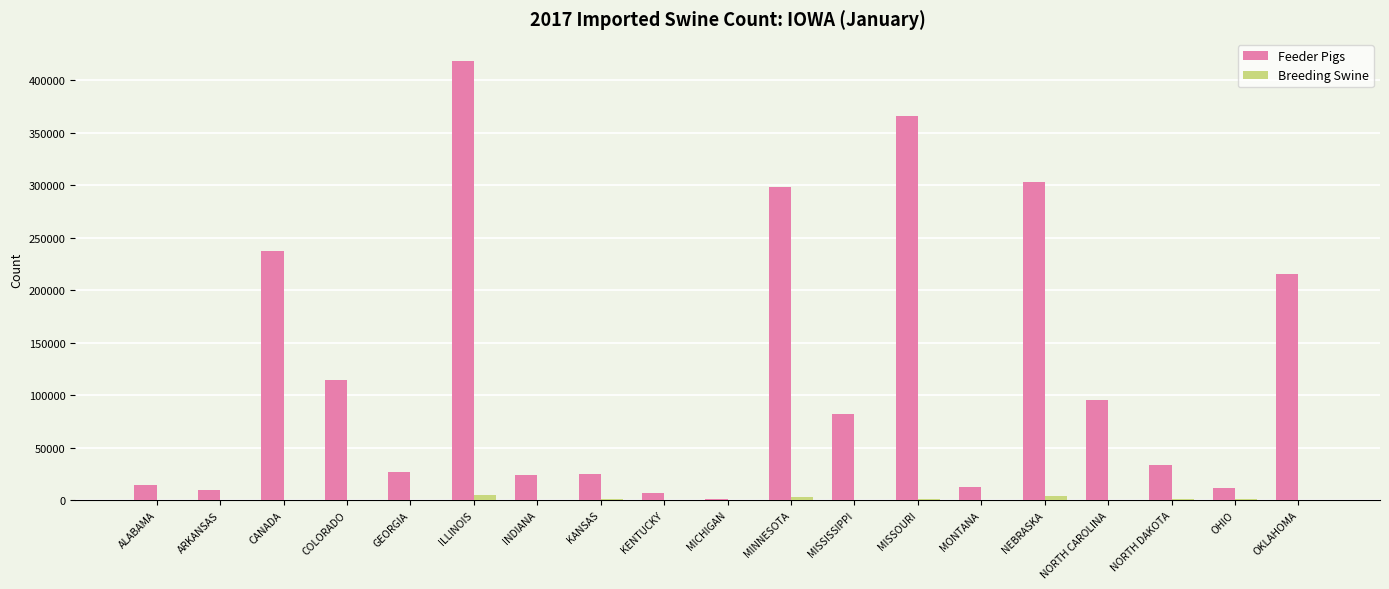

At which category is the sum across all series the highest?

ILLINOIS